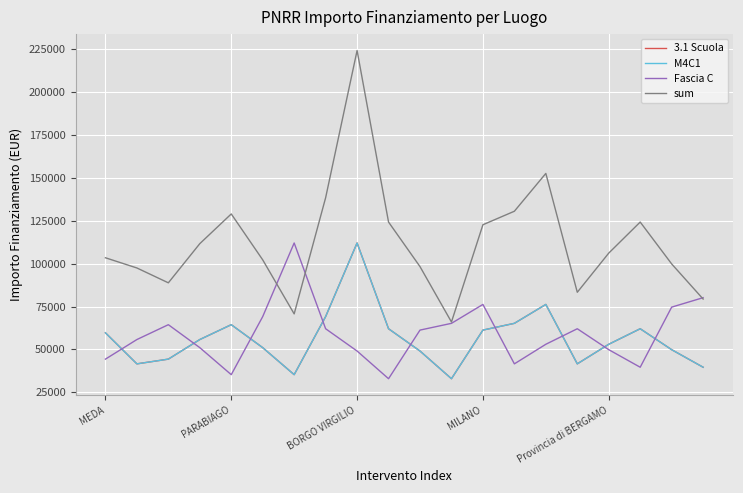

True or false: 3.1 Scuola and M4C1 cross at least once.

False